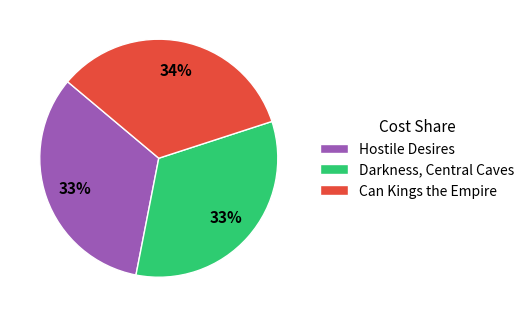

To the nearest percent, what portion does Can Kings the Empire represent?

34%